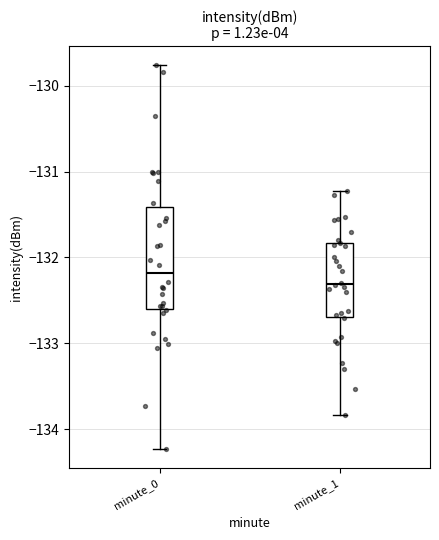

Reading left to right, read every box against the y-axis: the position of its median line, the range the box covers, and the ends of its whiskers. The values are not printed on the chart, so give them approximately, as read against the axis.

minute_0: median -132.2, box -132.6 to -131.4, whiskers -134.2 to -129.8
minute_1: median -132.3, box -132.7 to -131.8, whiskers -133.8 to -131.2